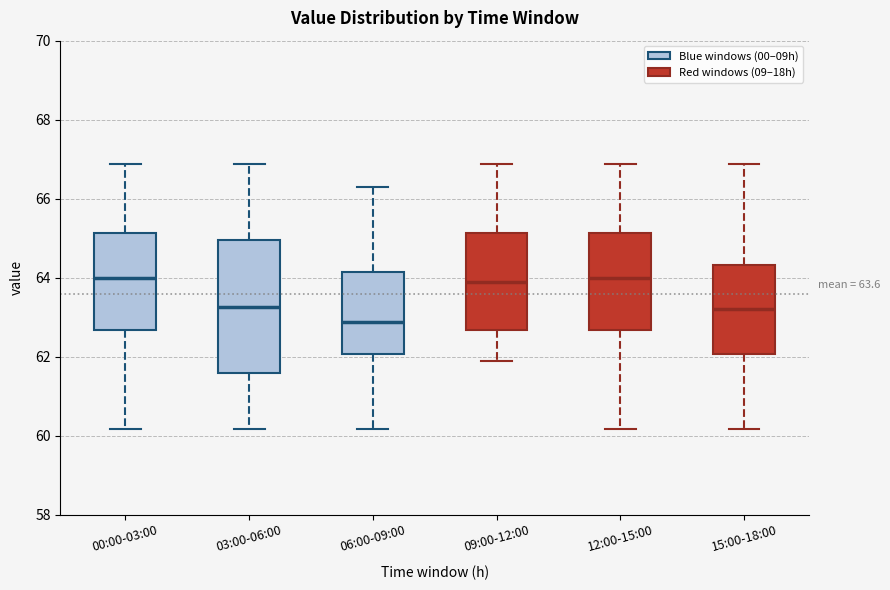

Which box is the tallest, from its lower edge to its upper edge?

03:00-06:00